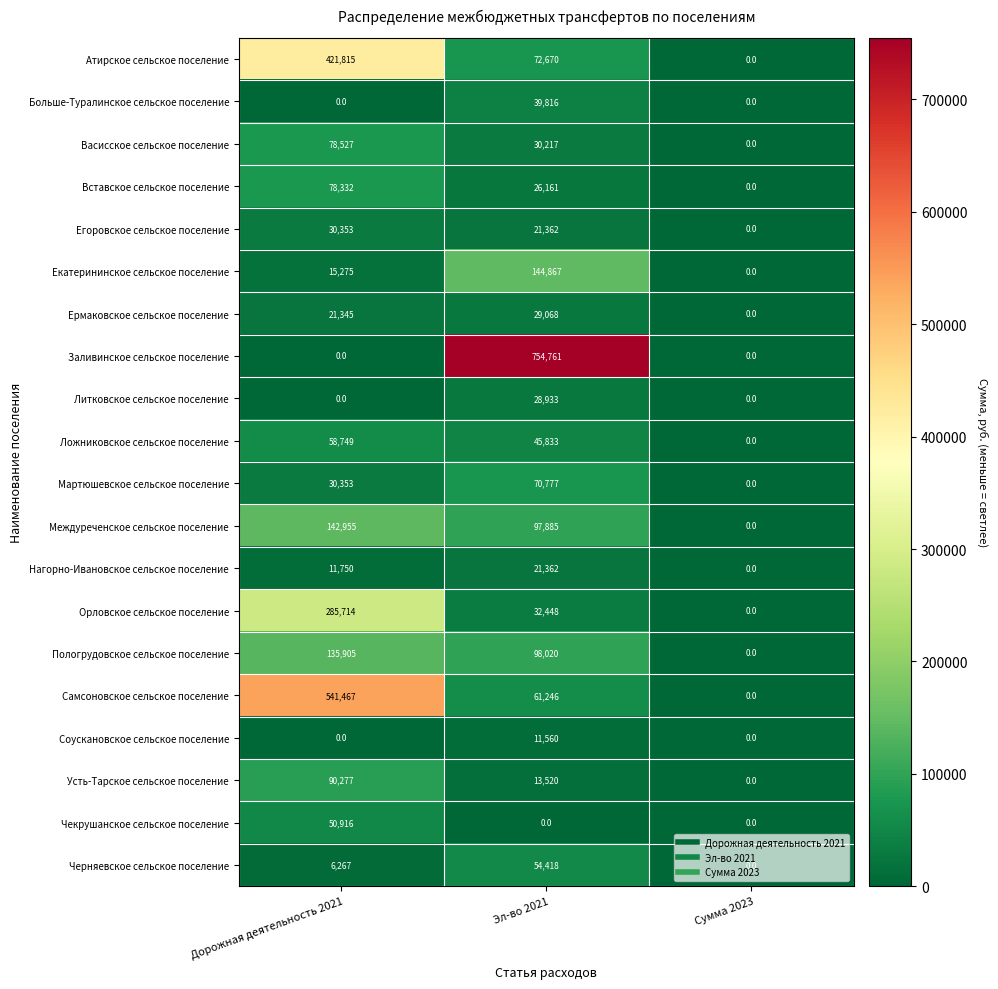

What value does the Ложниковское сельское поселение series have at Дорожная деятельность 2021, to the nearest 50?

58750